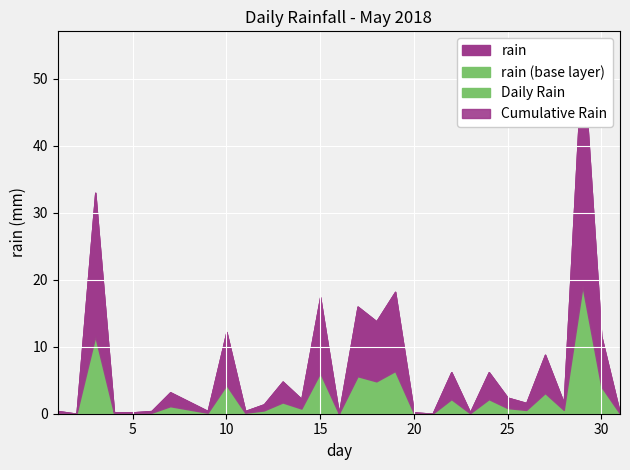

How many positive values are there?

27